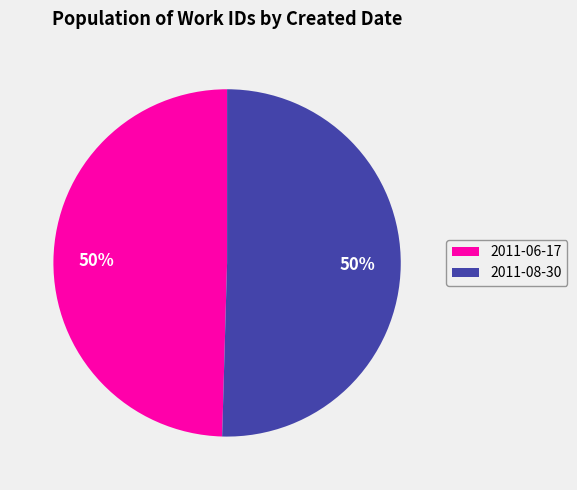

How many slices are in this pie chart?

2